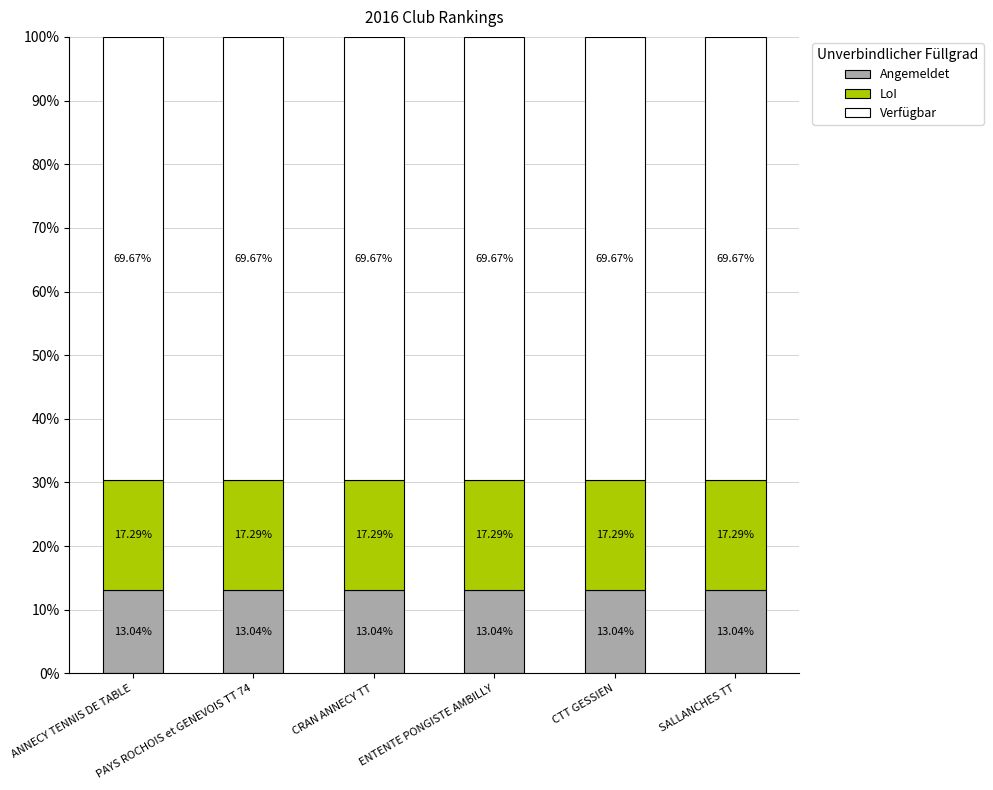

What is the sum of the LoI values at ANNECY TENNIS DE TABLE and CRAN ANNECY TT?

0.3